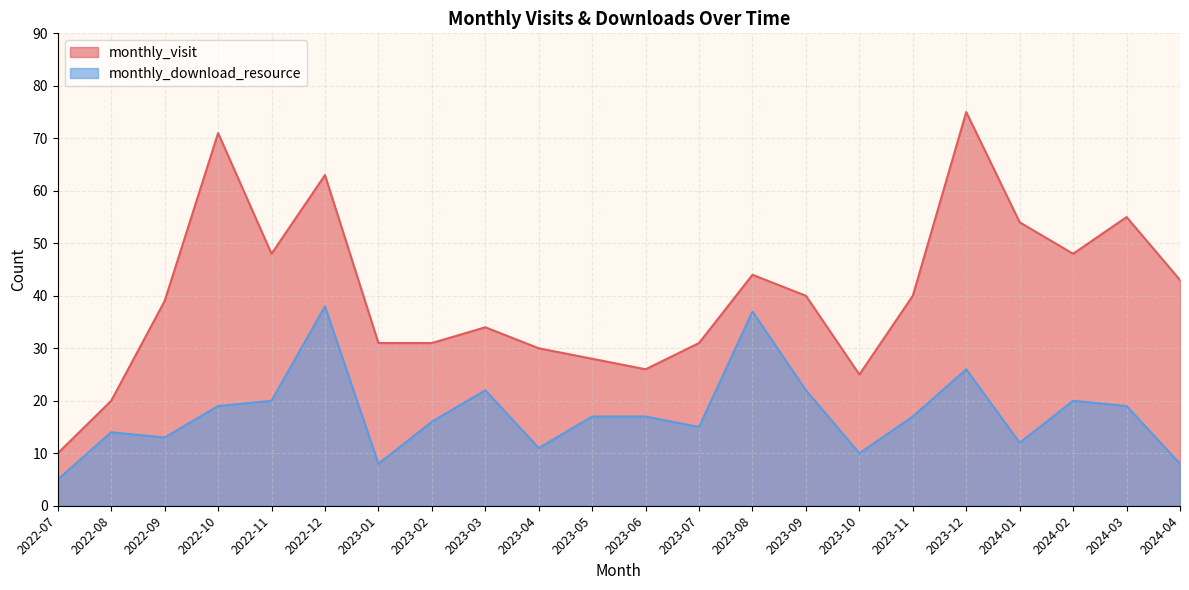

At which label is monthly_visit closest to 42?

2024-04